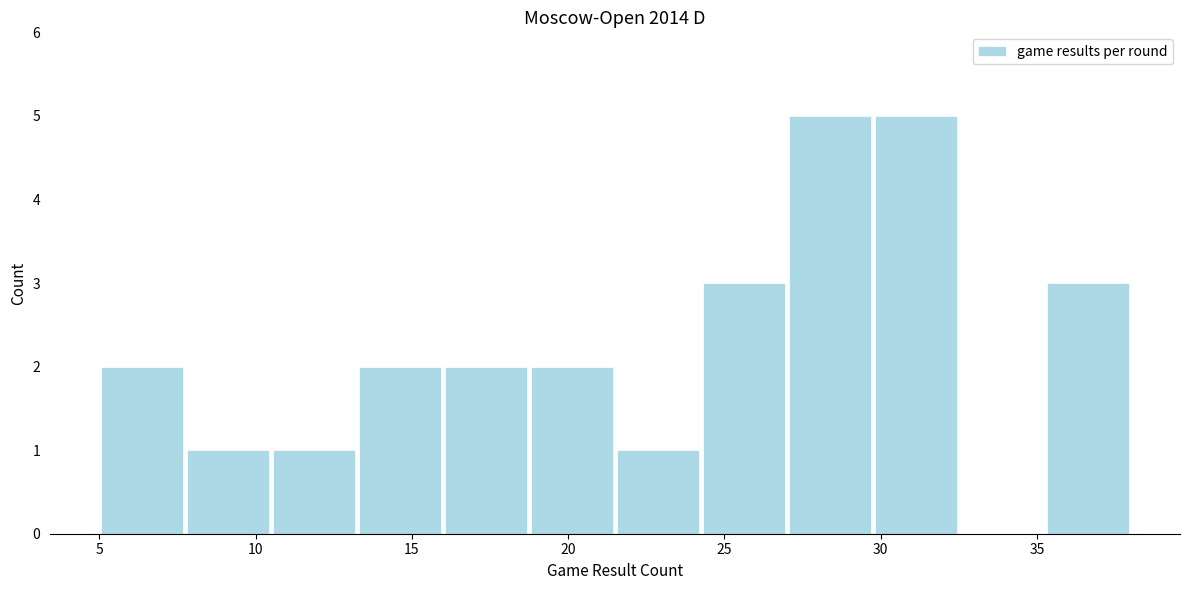

Reading left to right, transcribe this chart: for each bar, give the range it covers on the x-axis and its height. Neither the bar edges nor the heights are printed on the chart, so give them approximately, as read against the axes.

5.00 to 7.75: 2
7.75 to 10.50: 1
10.50 to 13.25: 1
13.25 to 16.00: 2
16.00 to 18.75: 2
18.75 to 21.50: 2
21.50 to 24.25: 1
24.25 to 27.00: 3
27.00 to 29.75: 5
29.75 to 32.50: 5
32.50 to 35.25: 0
35.25 to 38.00: 3